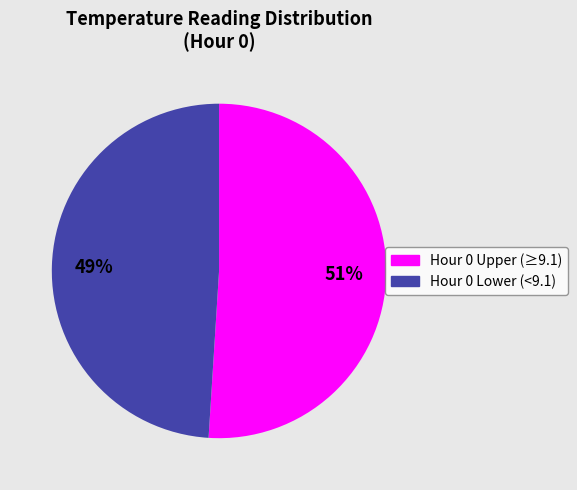

To the nearest percent, what is the average slice percentage?

50%